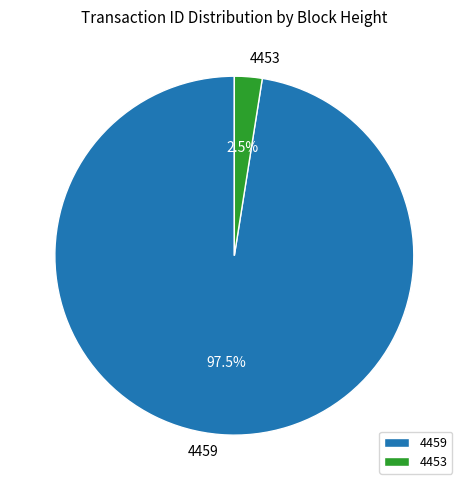

Rank the categories by value from lowest to highest.

4453, 4459